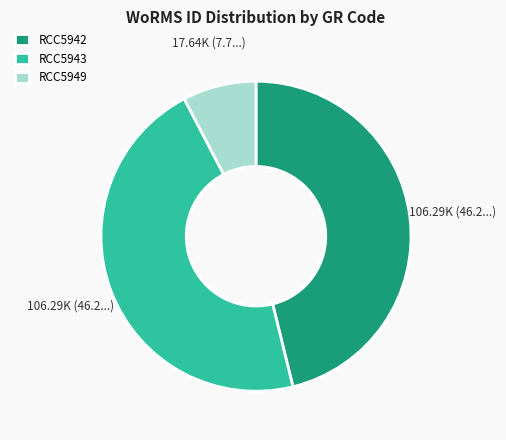

How many slices are in this pie chart?

3